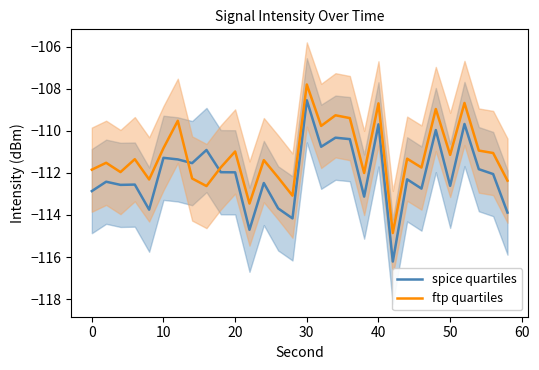

What is the lowest value of the ftp quartiles series?

-114.9